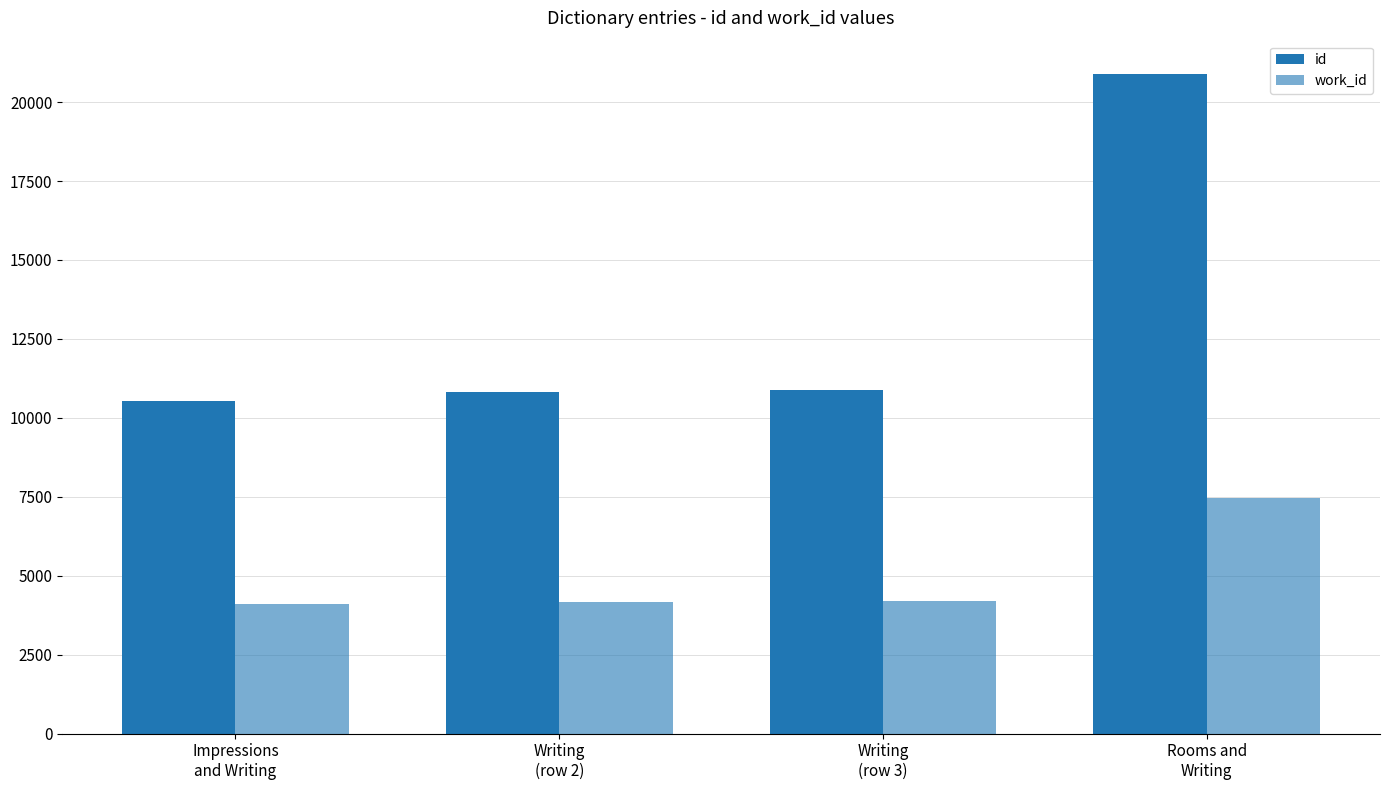

Does the chart contain stacked bars?

No